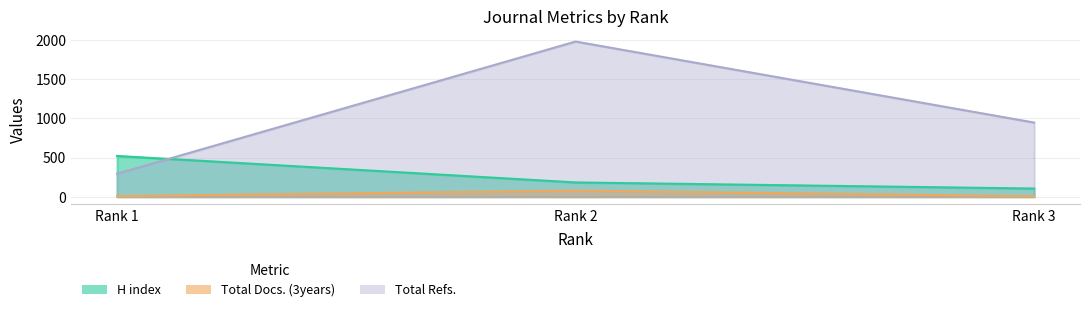

Is the value of Total Docs. (3years) at Rank 2 greater than the value of H index at Rank 3?

No